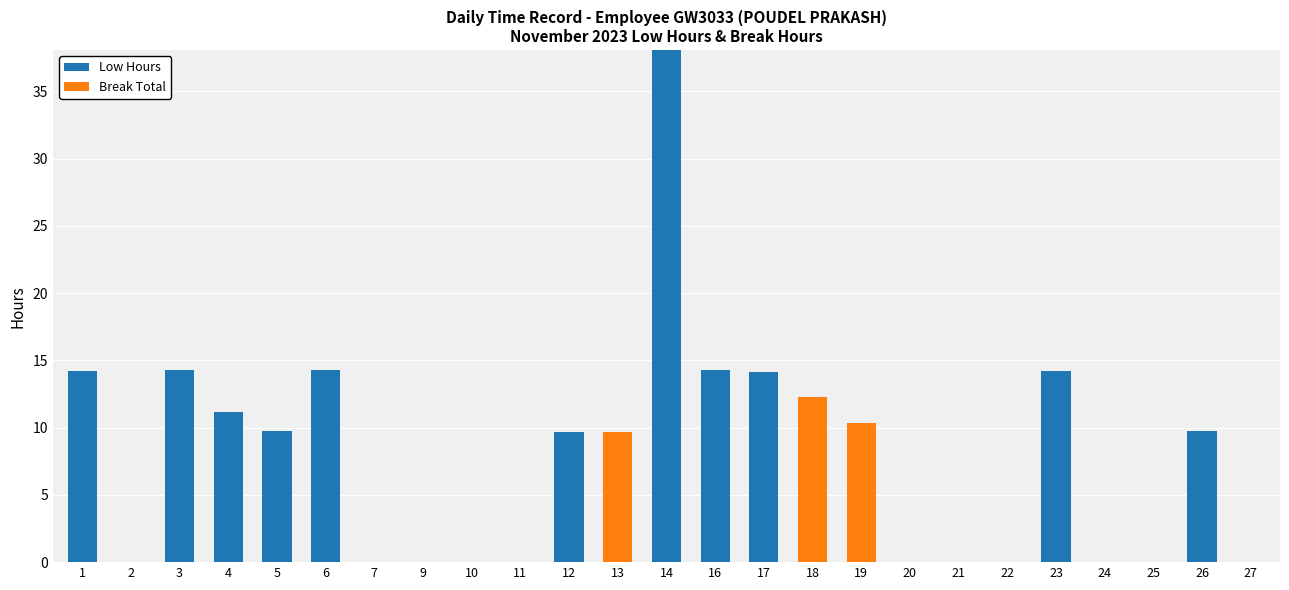

What is the sum of all Low Hours values?

163.7